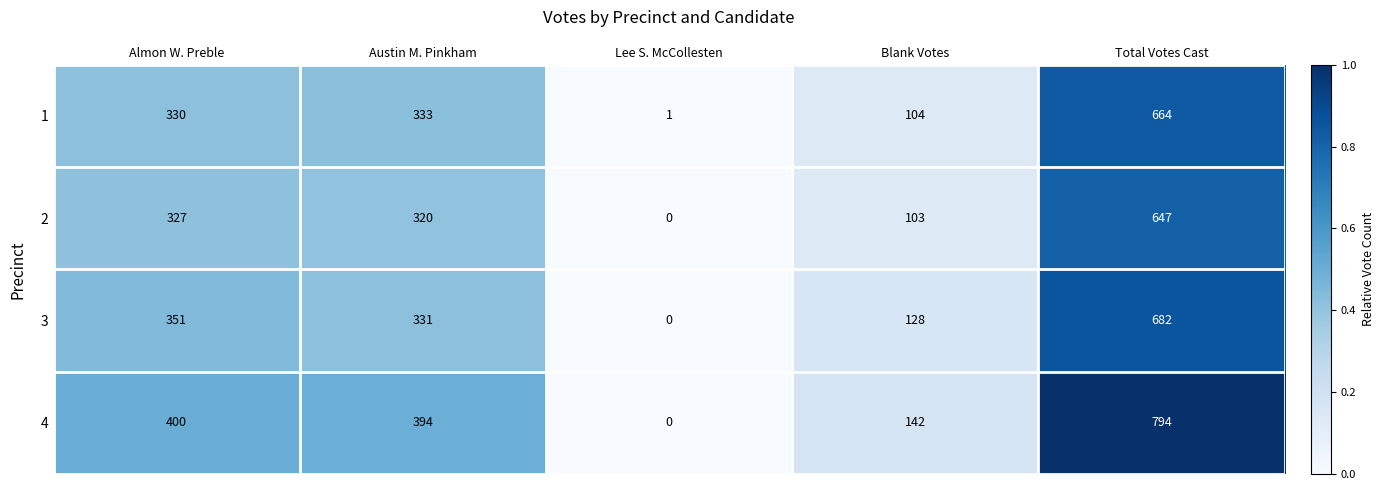

The 4 series shows 794 at Total Votes Cast. True or false?

True